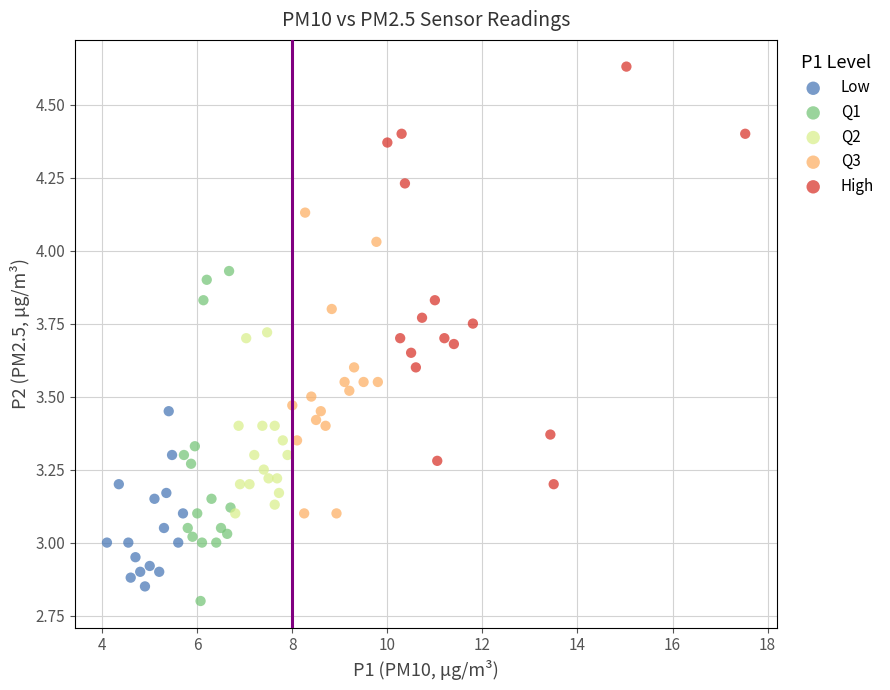

Which series contains the lowest Y value?

Q1